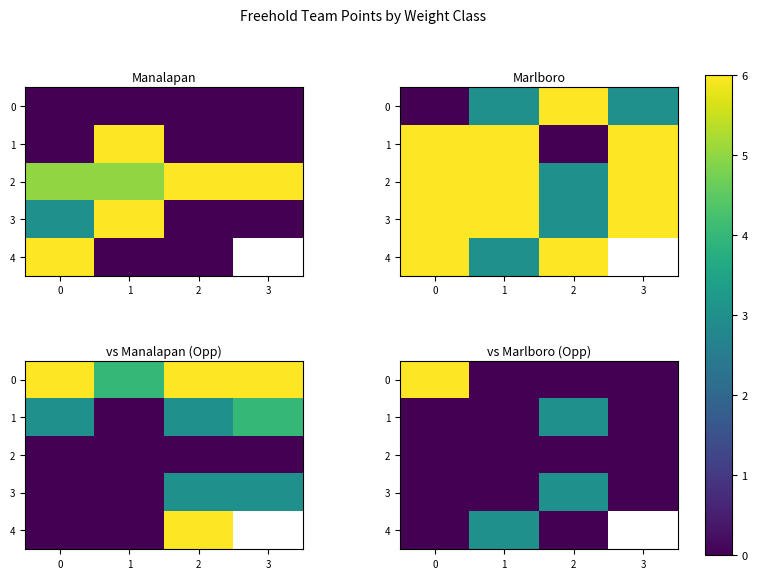

The 1 series shows 3.0 at 2. True or false?

True